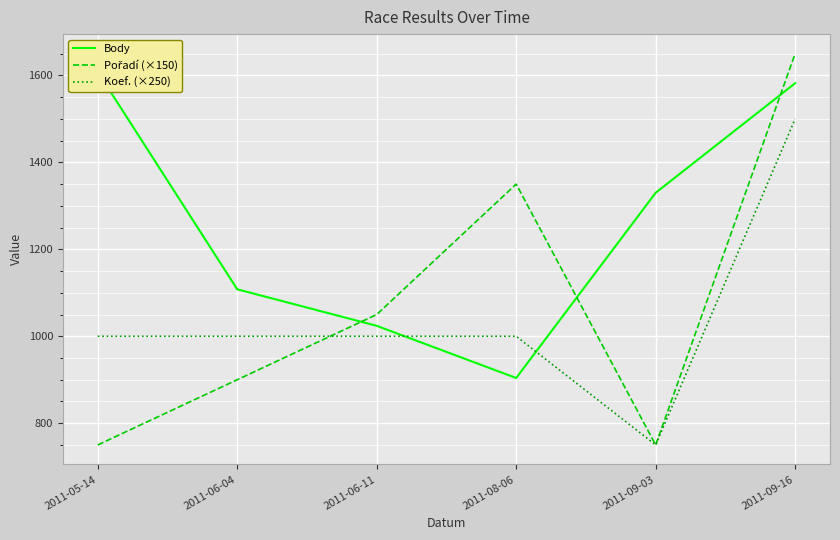

What is the value of the Pořadí (×150) point at the 6th from the left?

1650